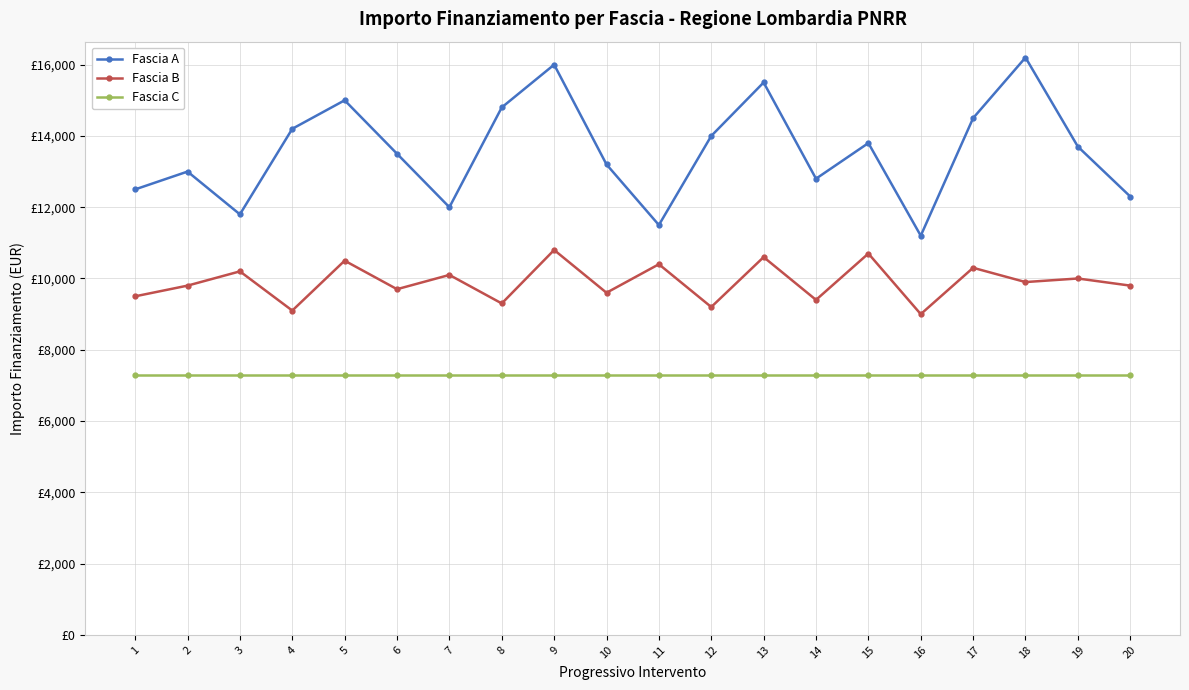

Rank the series at 10 from highest to lowest value.

Fascia A, Fascia B, Fascia C